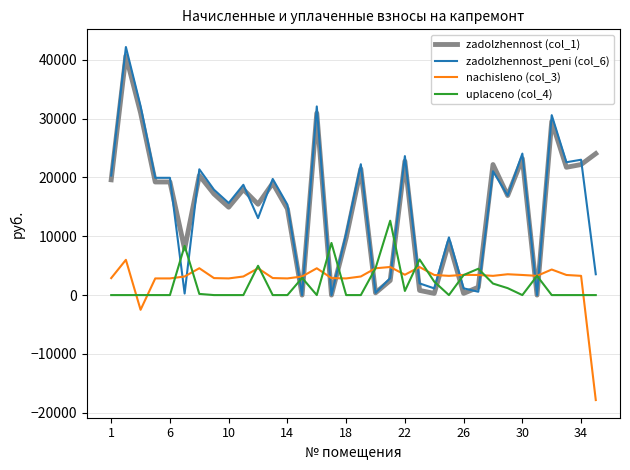

What is the maximum value for nachisleno (col_3)?

5990.4